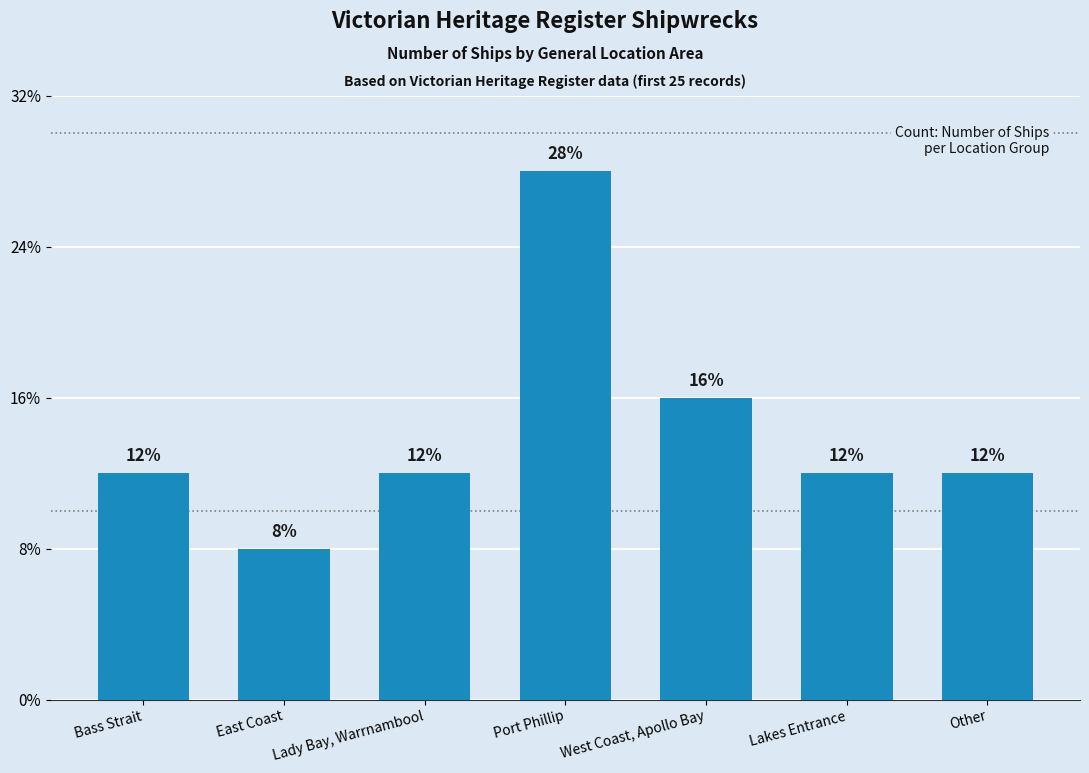

Approximately how many times larger is the value at Lakes Entrance compared to Bass Strait?

1.0